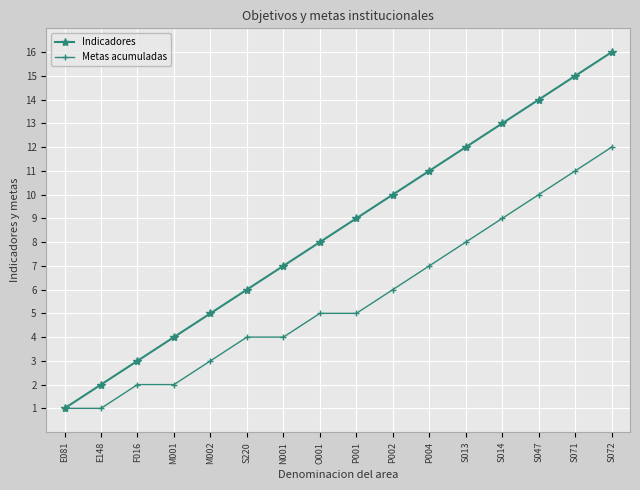

What position from the left is S220?

6